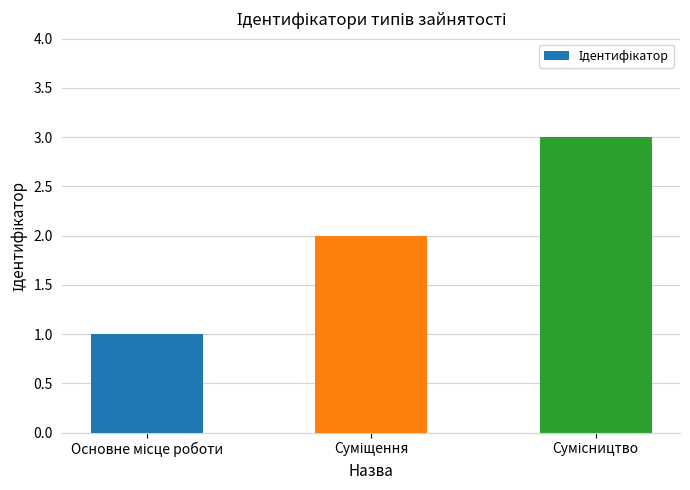

How many values are between 1 and 3?

3